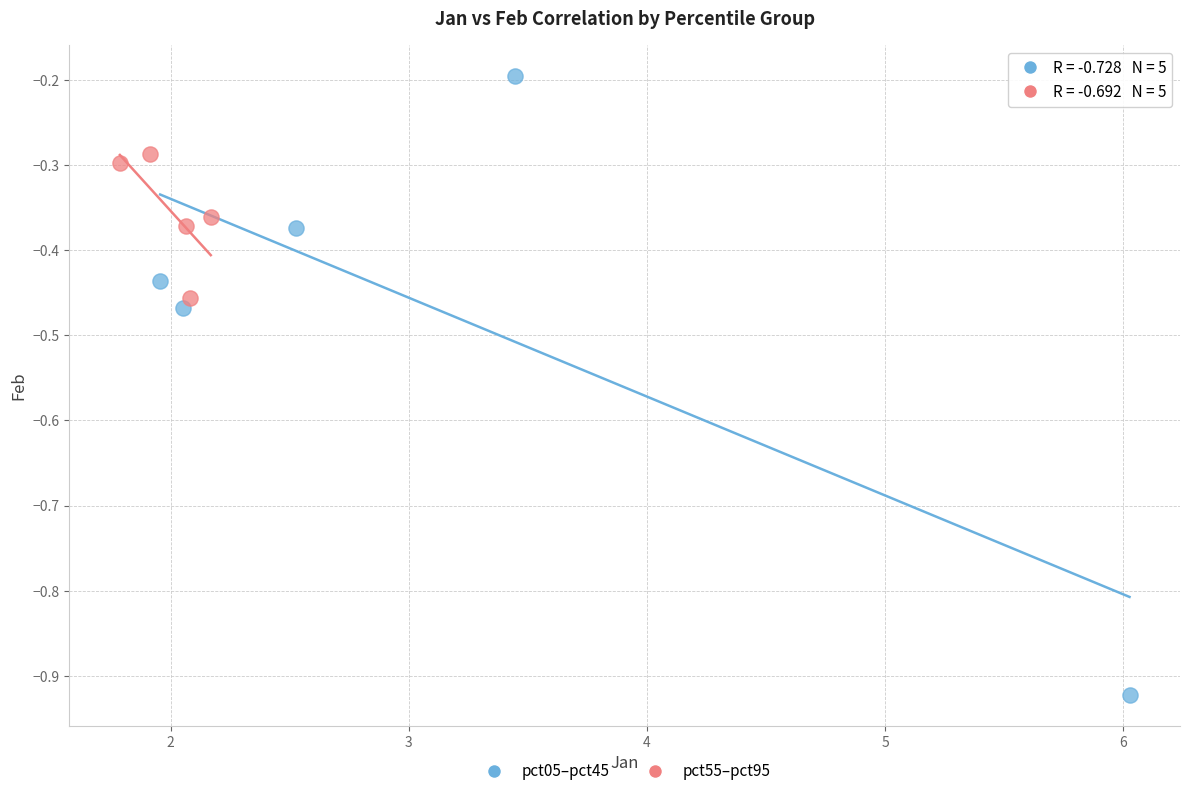

What are all the series names shown in the legend?

pct05–pct45, pct55–pct95